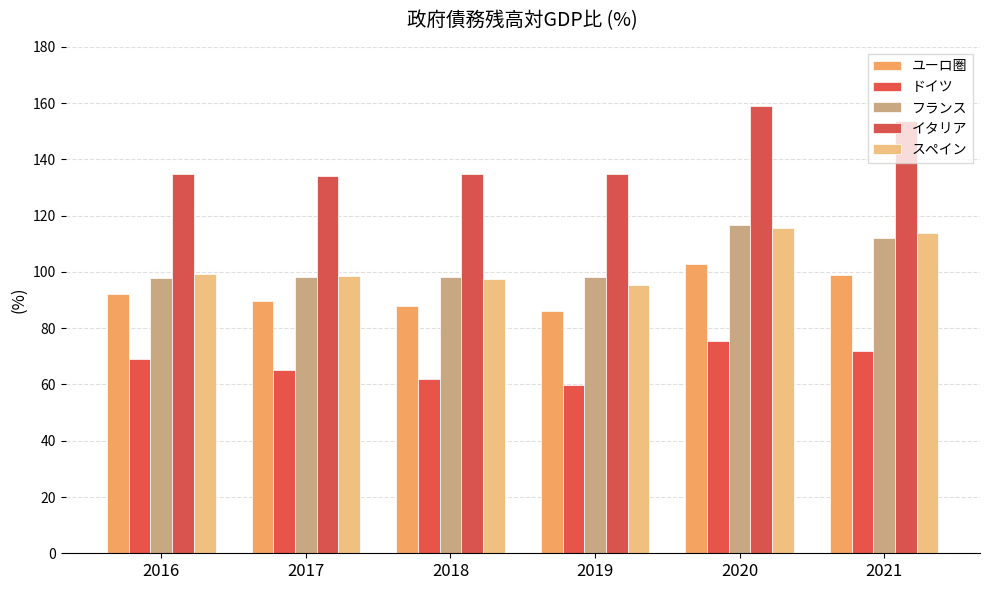

What is the value of the スペイン bar at the 1st from the left?

99.2